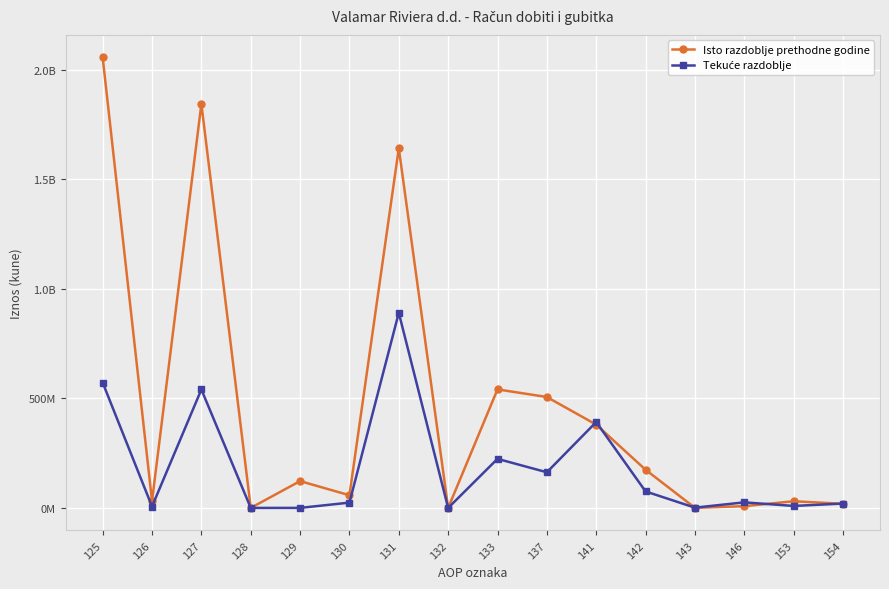

The value of Isto razdoblje prethodne godine at 143 is 728998. True or false?

False